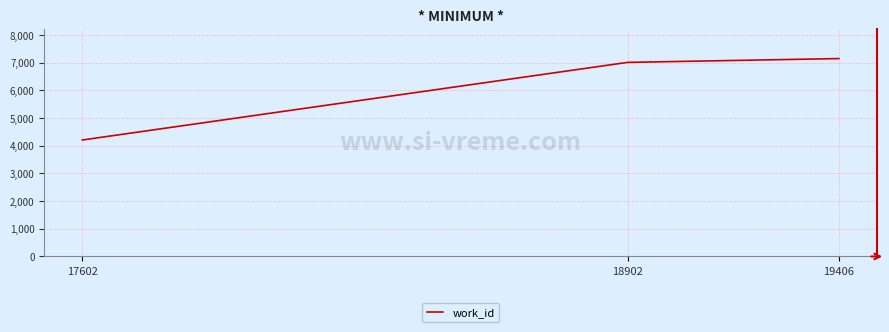

Rank the categories by value from lowest to highest.

17602, 18902, 19406